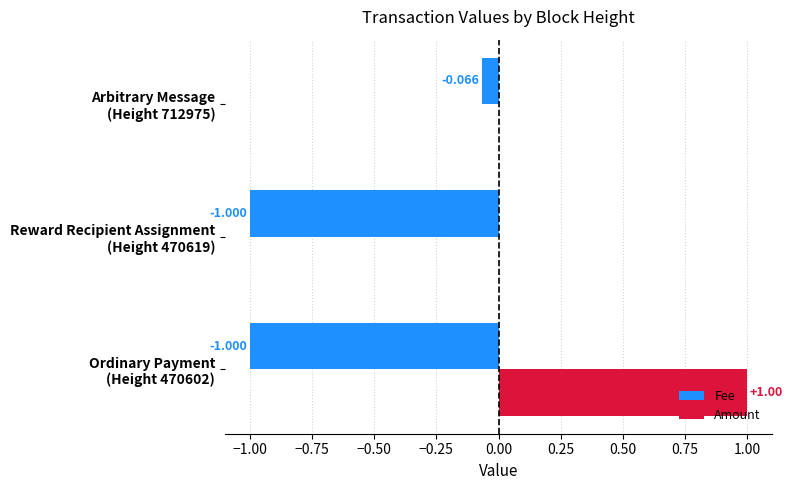

Which series has the largest total across all categories?

Amount